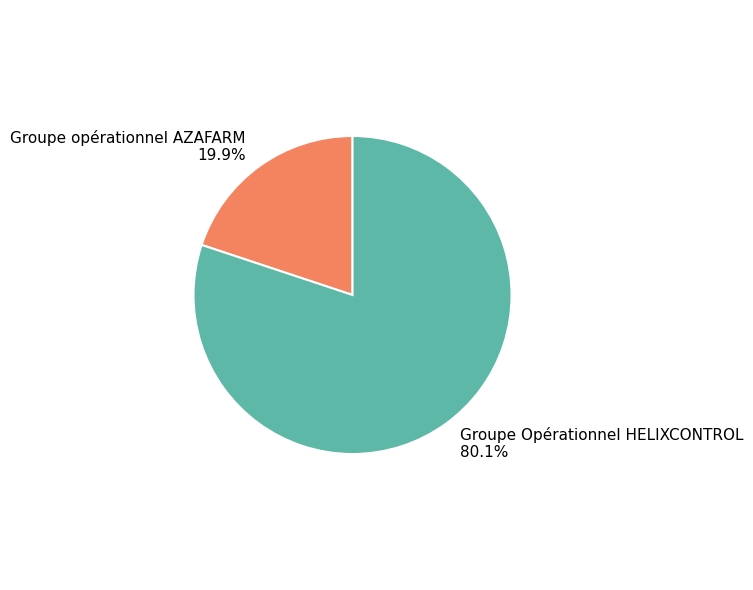

To the nearest percent, what is the difference between the largest and smallest slice percentages?

60%